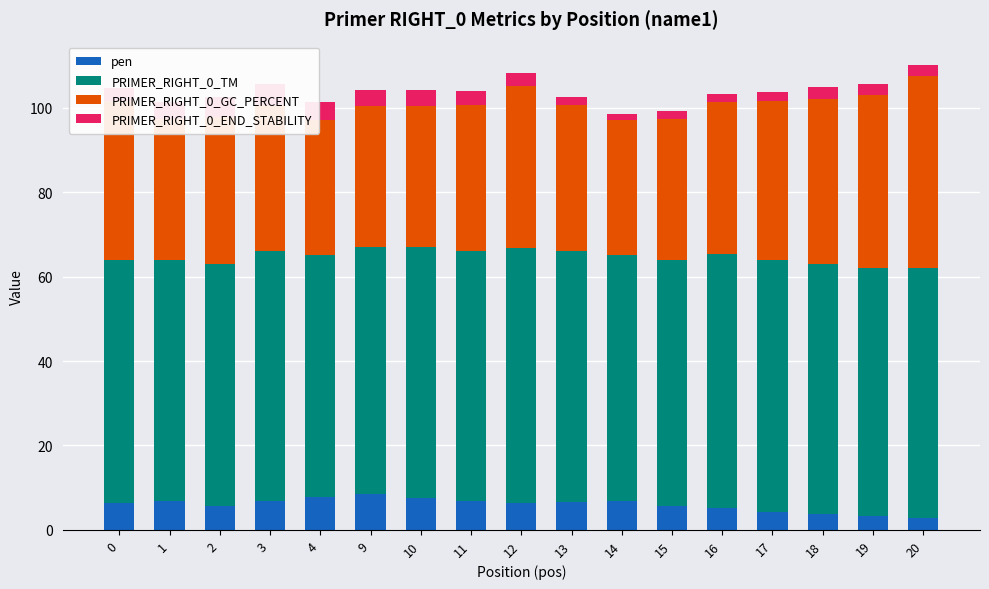

What value does the PRIMER_RIGHT_0_GC_PERCENT series have at 18?

39.1